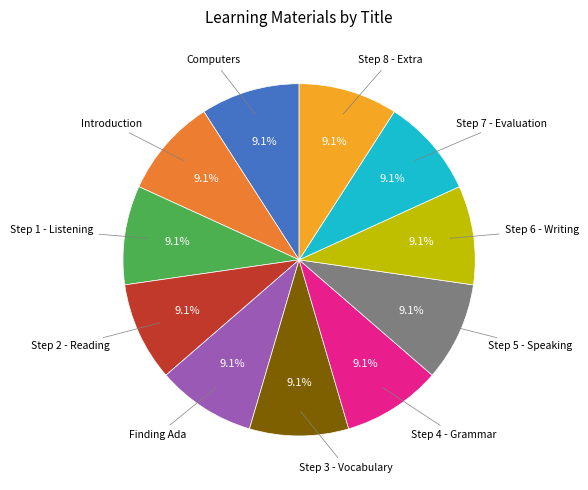

Does any single category account for the majority?

No